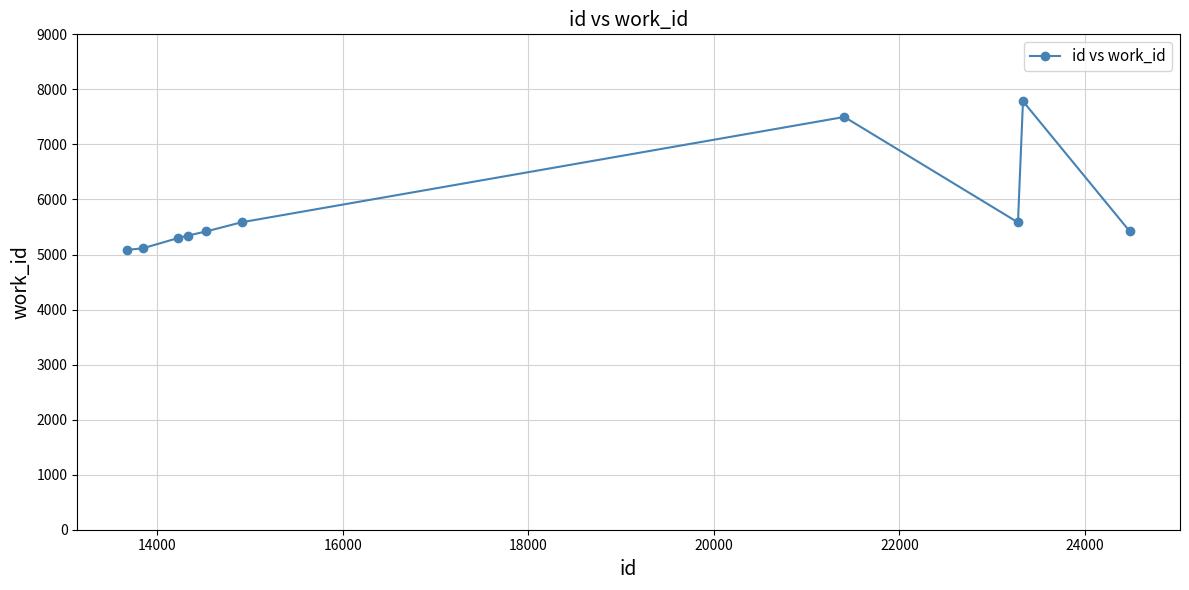

What is the difference between the maximum and minimum values?

2700